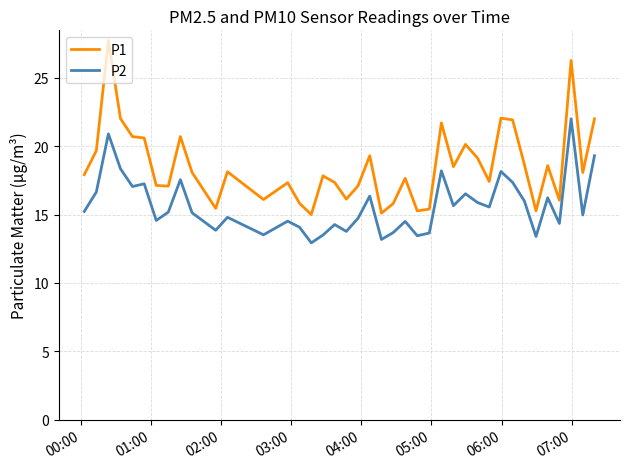

Which series has the largest range (max minus min)?

P1